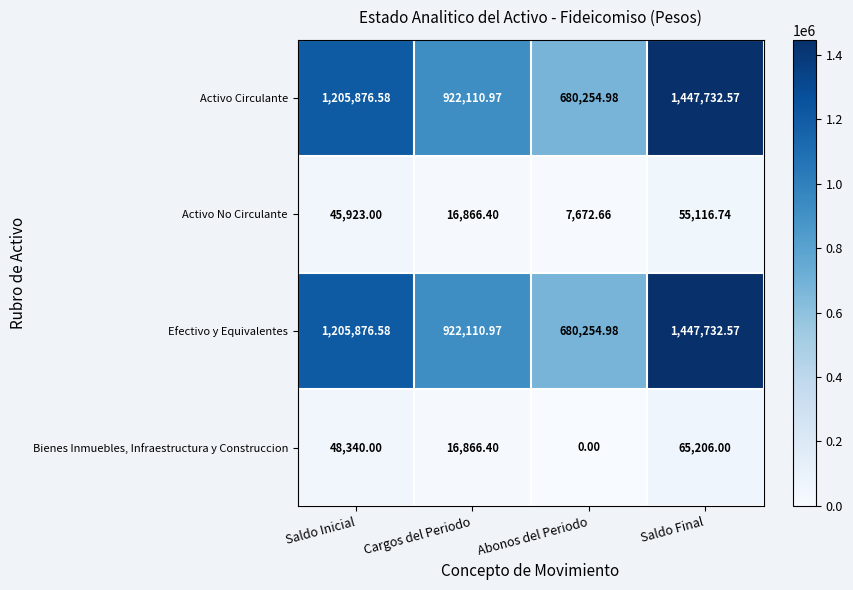

How many series are shown in this chart?

4